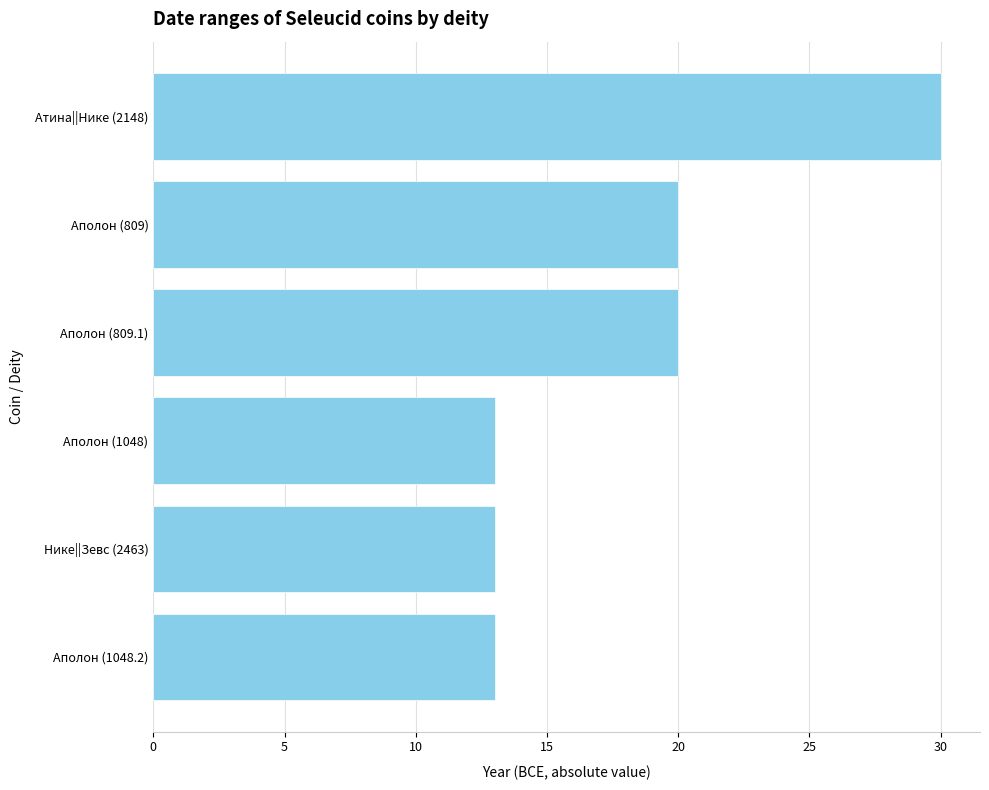

What is the value of the 4th bar from the top?

13